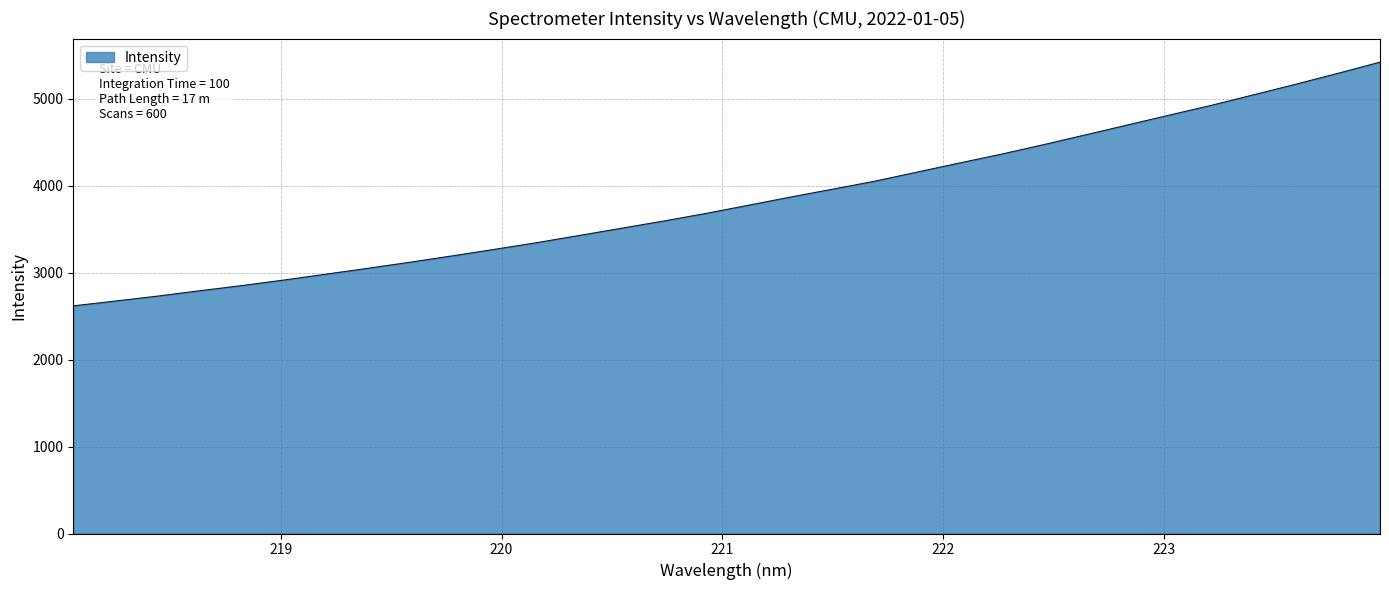

What is the difference between the maximum and minimum values?

2801.5